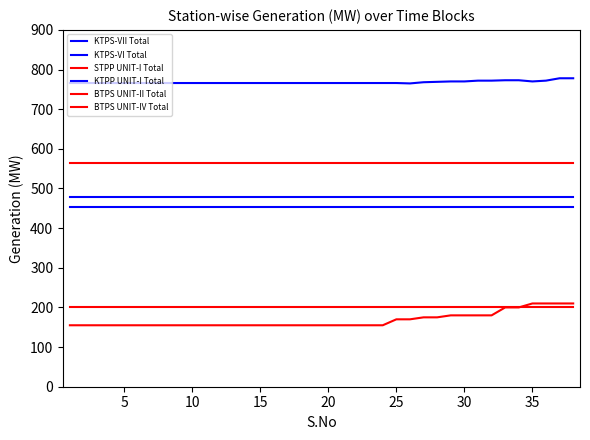

How many lines are shown in the chart?

6